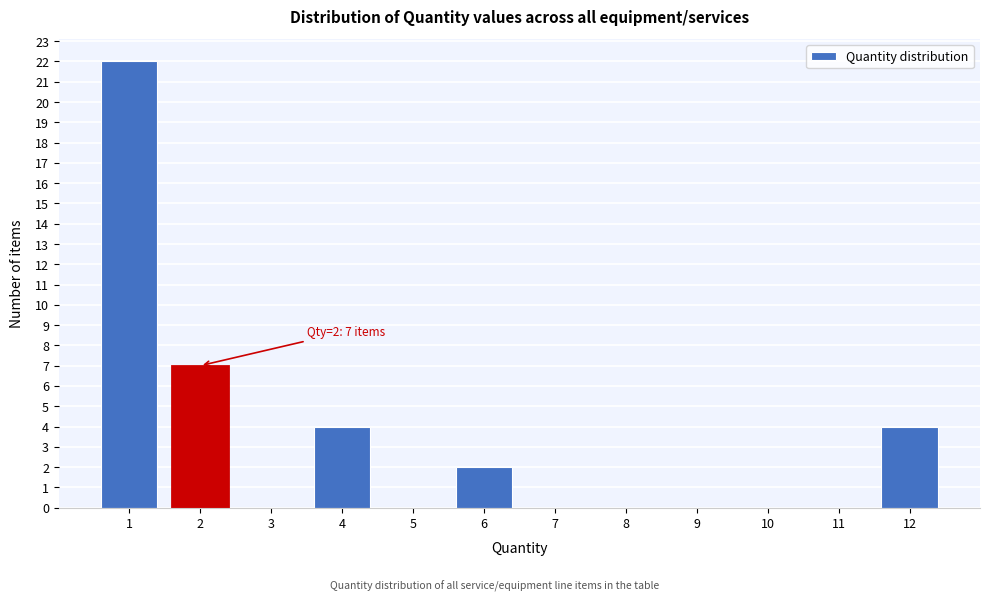

Over which range of the x-axis is the bar tallest?

0.5 to 1.5